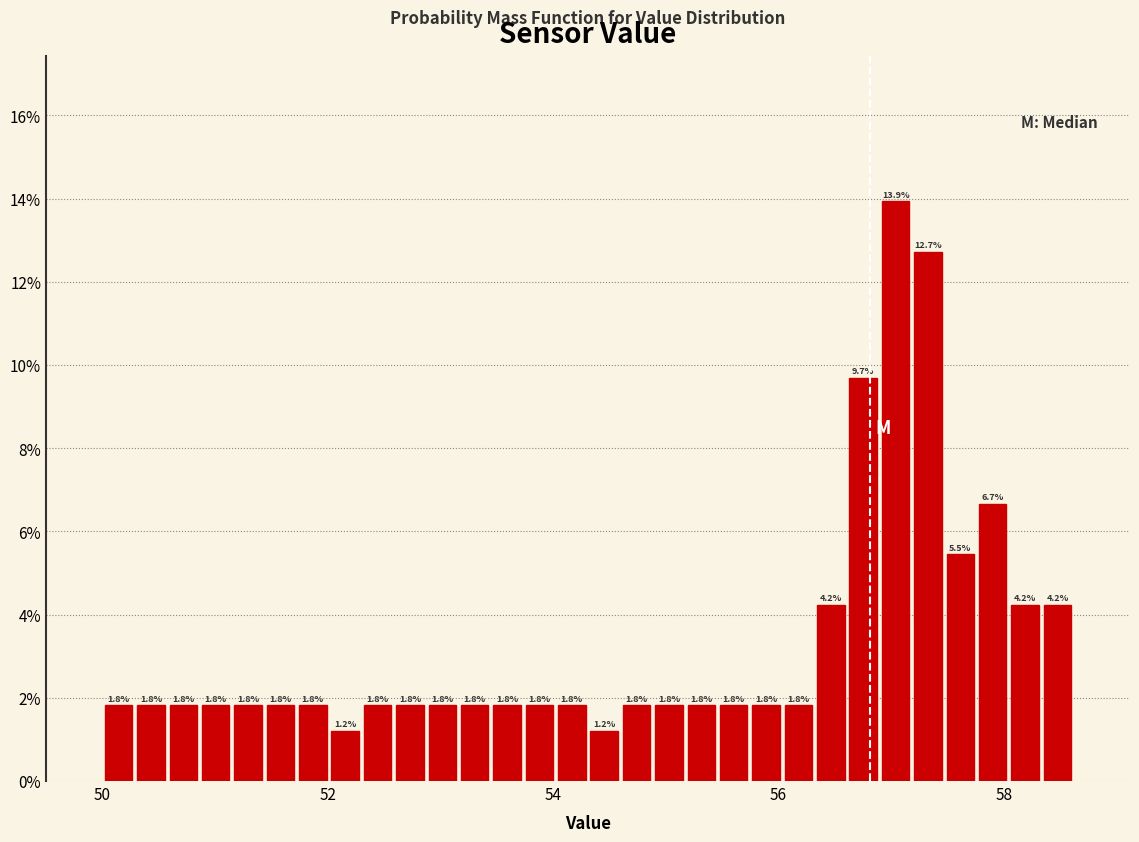

Read against the x-axis, roughly where is the centre of the tallest bar?

57.0